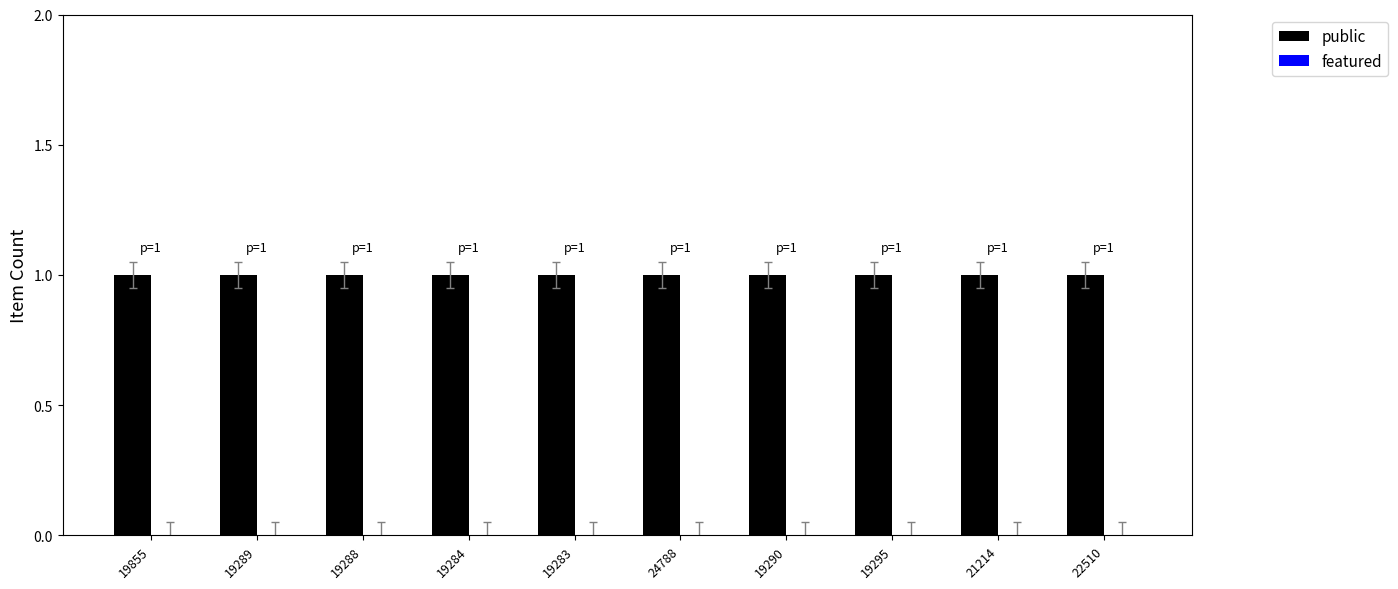

Reading left to right, what are all the values shown in this chart?

public: 1	1	1	1	1	1	1	1	1	1
featured: 0	0	0	0	0	0	0	0	0	0